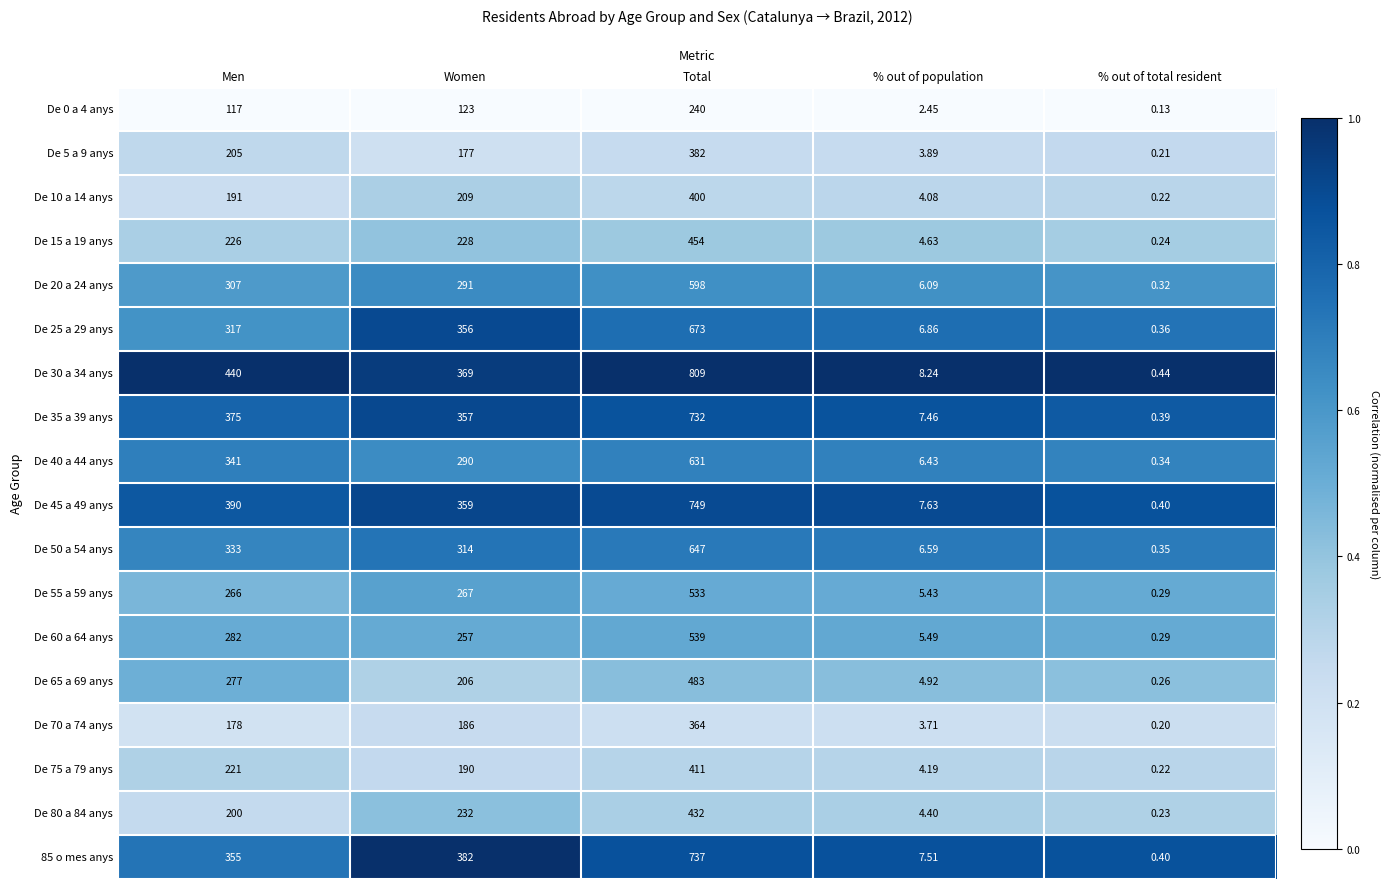

Rank the series by their maximum value, from lowest to highest.

De 0 a 4 anys, De 70 a 74 anys, De 5 a 9 anys, De 10 a 14 anys, De 75 a 79 anys, De 80 a 84 anys, De 15 a 19 anys, De 65 a 69 anys, De 55 a 59 anys, De 60 a 64 anys, De 20 a 24 anys, De 40 a 44 anys, De 50 a 54 anys, De 25 a 29 anys, De 35 a 39 anys, 85 o mes anys, De 45 a 49 anys, De 30 a 34 anys